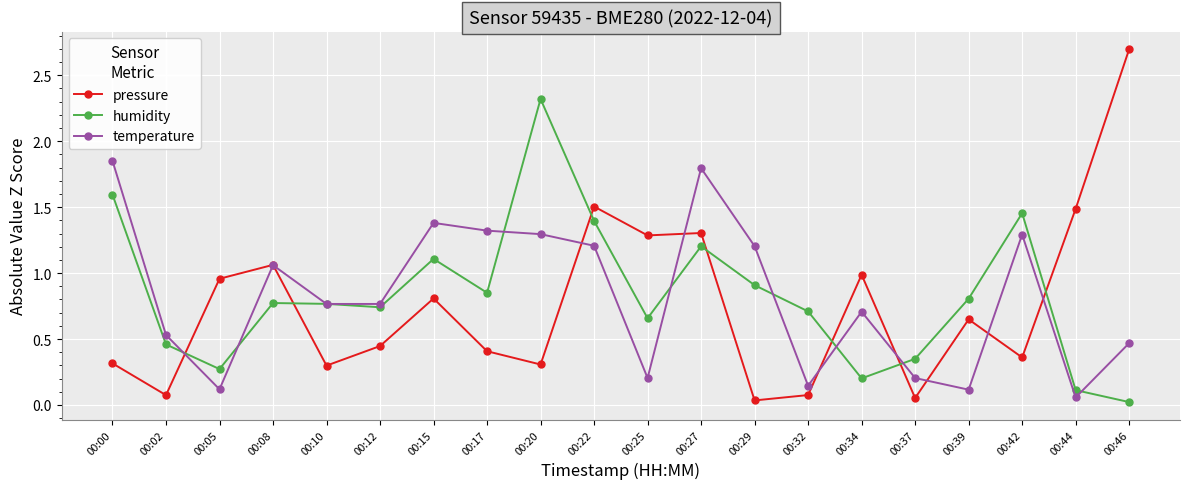

True or false: humidity has more than 2 points higher than both neighbors.

True